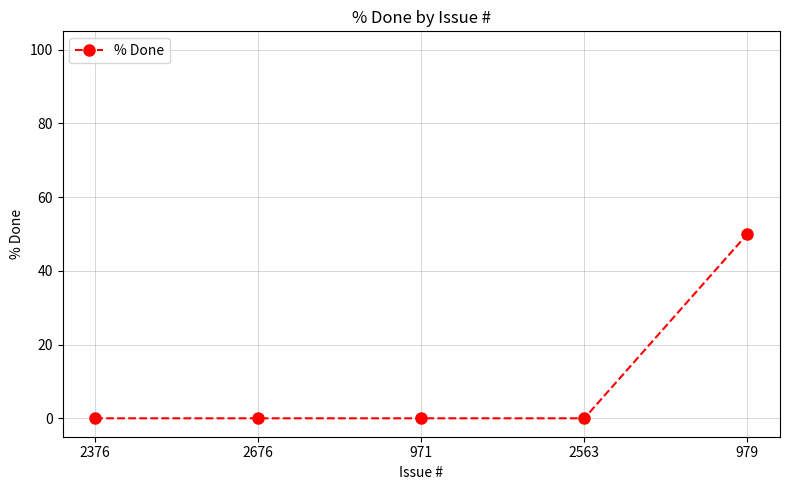

What is the difference between the maximum and minimum values?

50